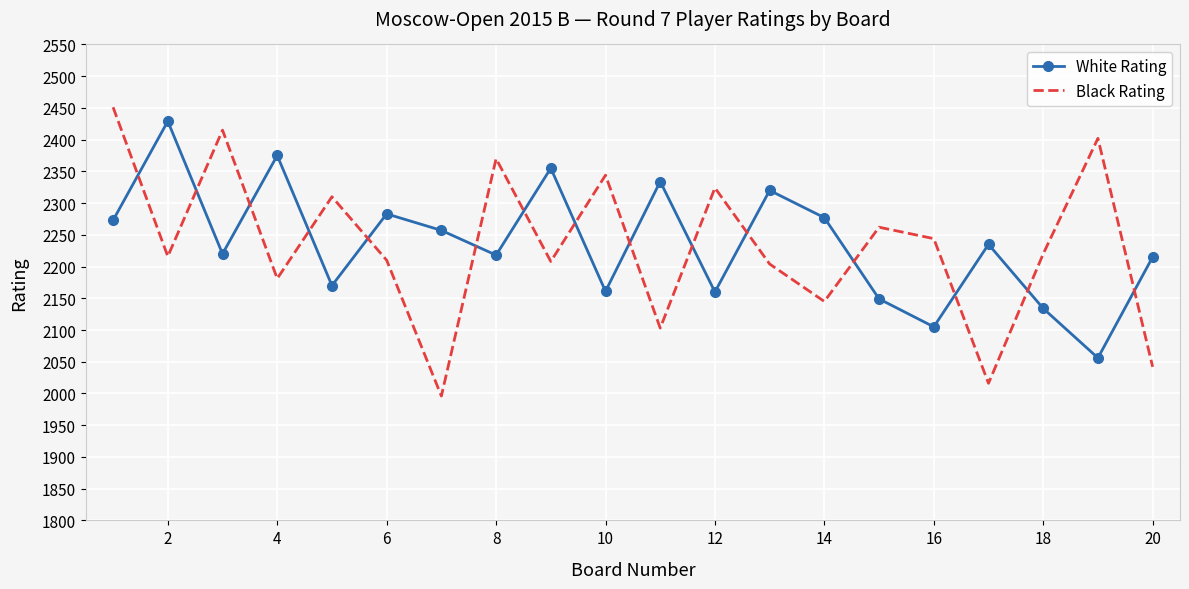

True or false: Black Rating and White Rating cross at least once.

True